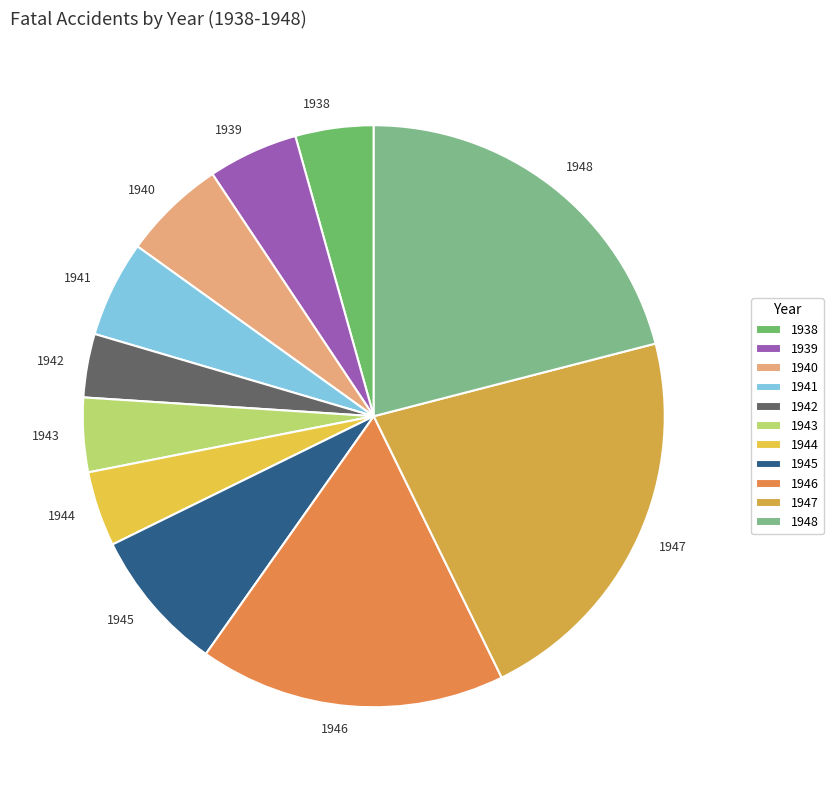

Which category has the smallest portion of the pie?

1942